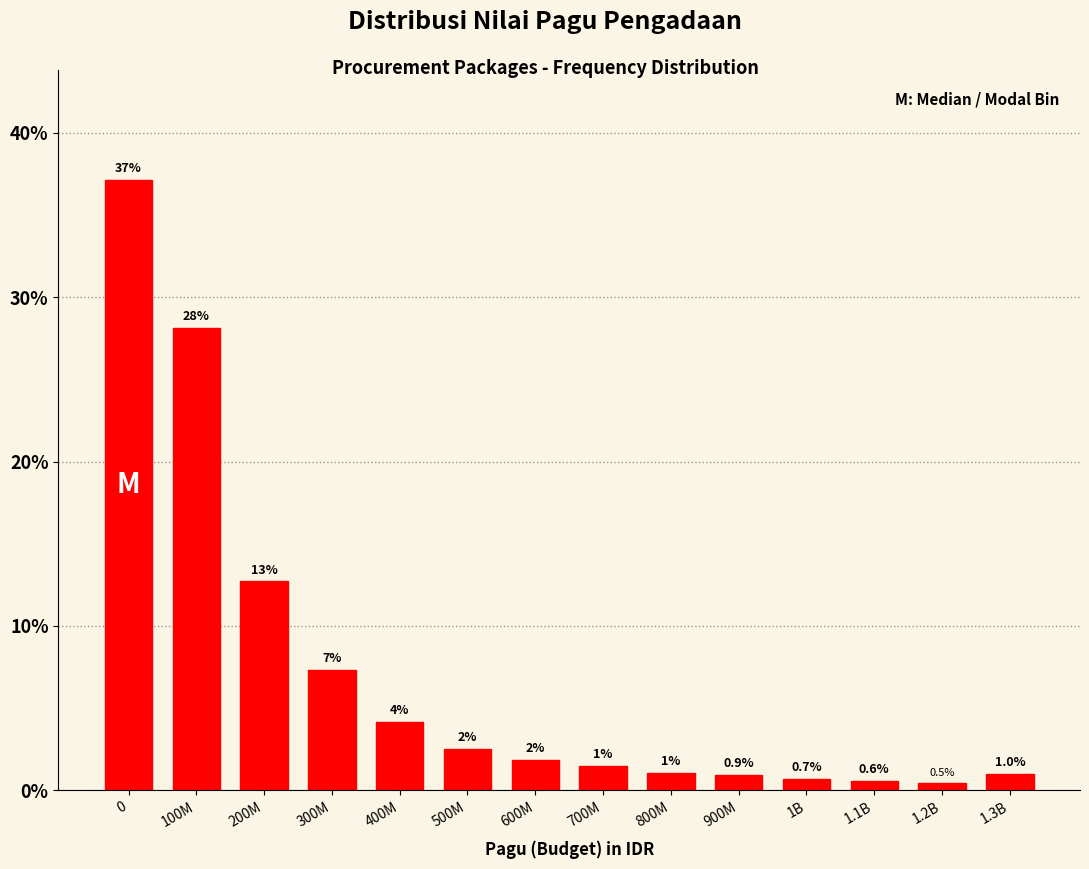

Where is the data nearest to the value 18?

200M